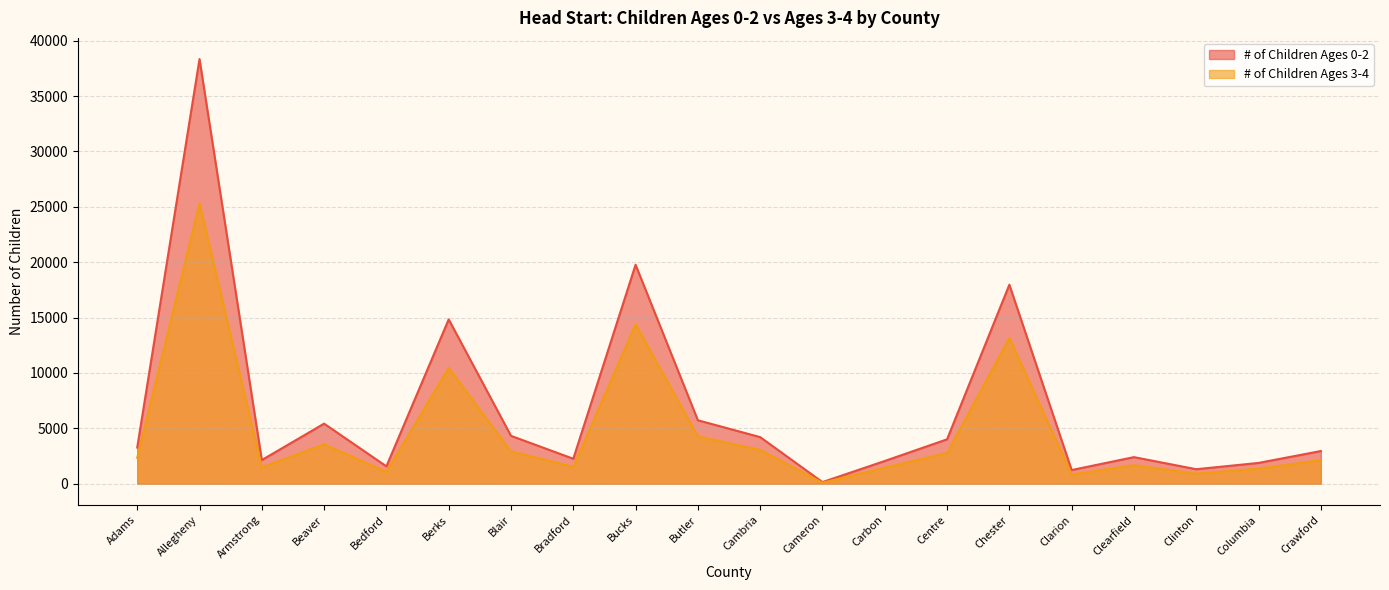

Reading right to left, what are all the values shown in this chart?

# of Children Ages 0-2: Crawford=2942	Columbia=1869	Clinton=1301	Clearfield=2393	Clarion=1226	Chester=17963	Centre=4001	Carbon=2045	Cameron=139	Cambria=4199	Butler=5721	Bucks=19766	Bradford=2246	Blair=4316	Berks=14834	Bedford=1561	Beaver=5417	Armstrong=2129	Allegheny=38336	Adams=3260
# of Children Ages 3-4: Crawford=2128	Columbia=1351	Clinton=904	Clearfield=1660	Clarion=827	Chester=13163	Centre=2770	Carbon=1442	Cameron=80	Cambria=3044	Butler=4262	Bucks=14384	Bradford=1518	Blair=2911	Berks=10454	Bedford=1066	Beaver=3549	Armstrong=1476	Allegheny=25304	Adams=2334